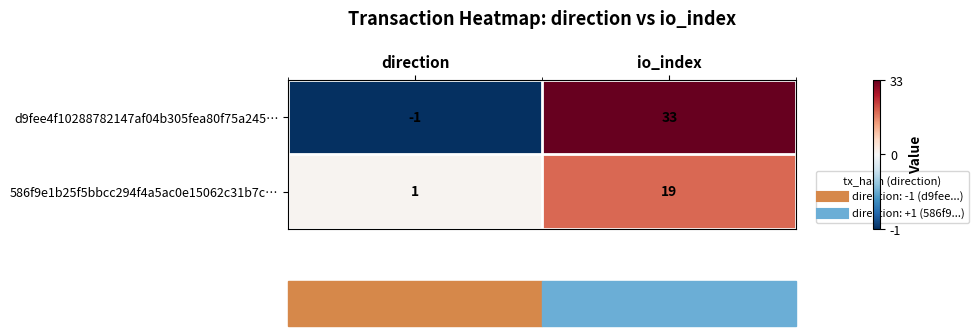

List the series in order of their peak value, highest first.

d9fee4f10288782147af04b305fea80f75a245…, 586f9e1b25f5bbcc294f4a5ac0e15062c31b7c…